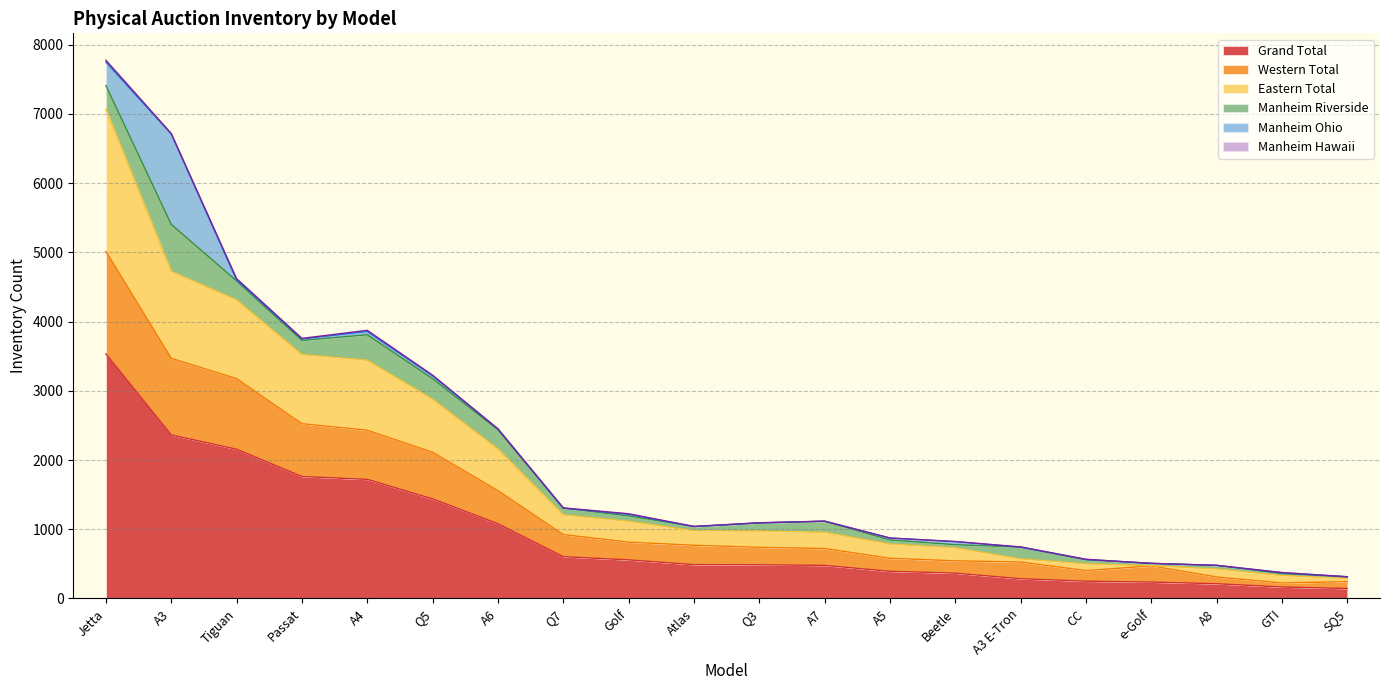

What is the highest value of the Grand Total series?

3533